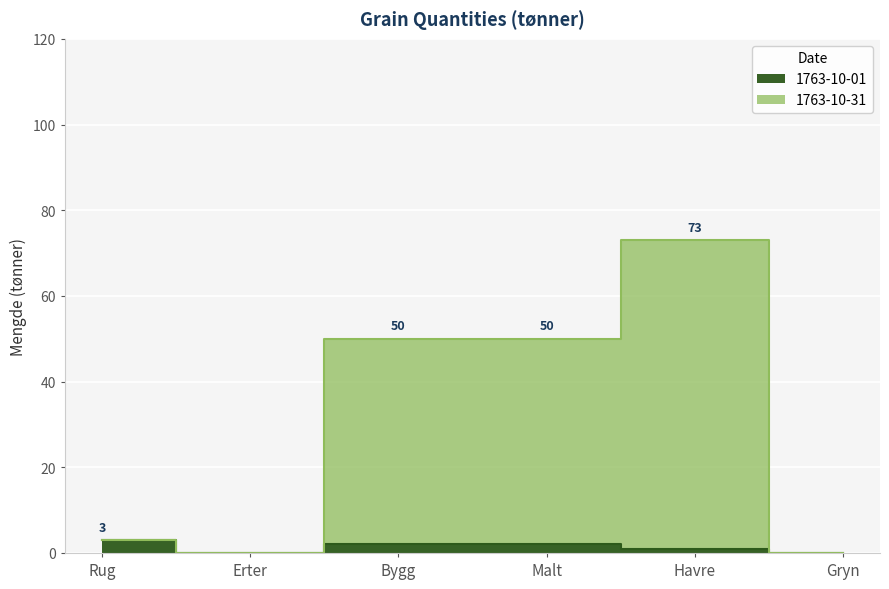

What are all the series names shown in the legend?

1763-10-01, 1763-10-31